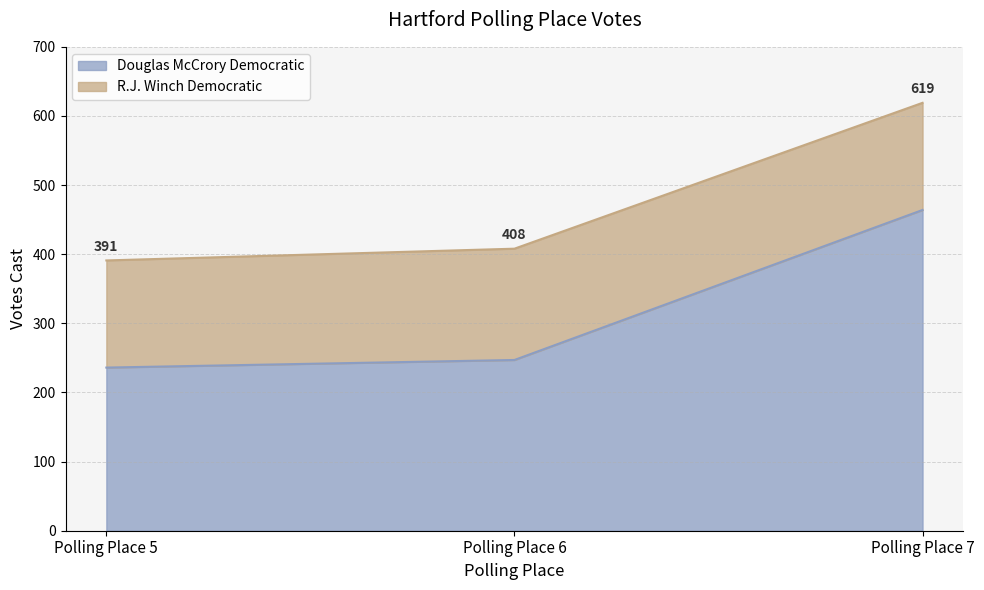

What is the minimum value shown in the chart?

236